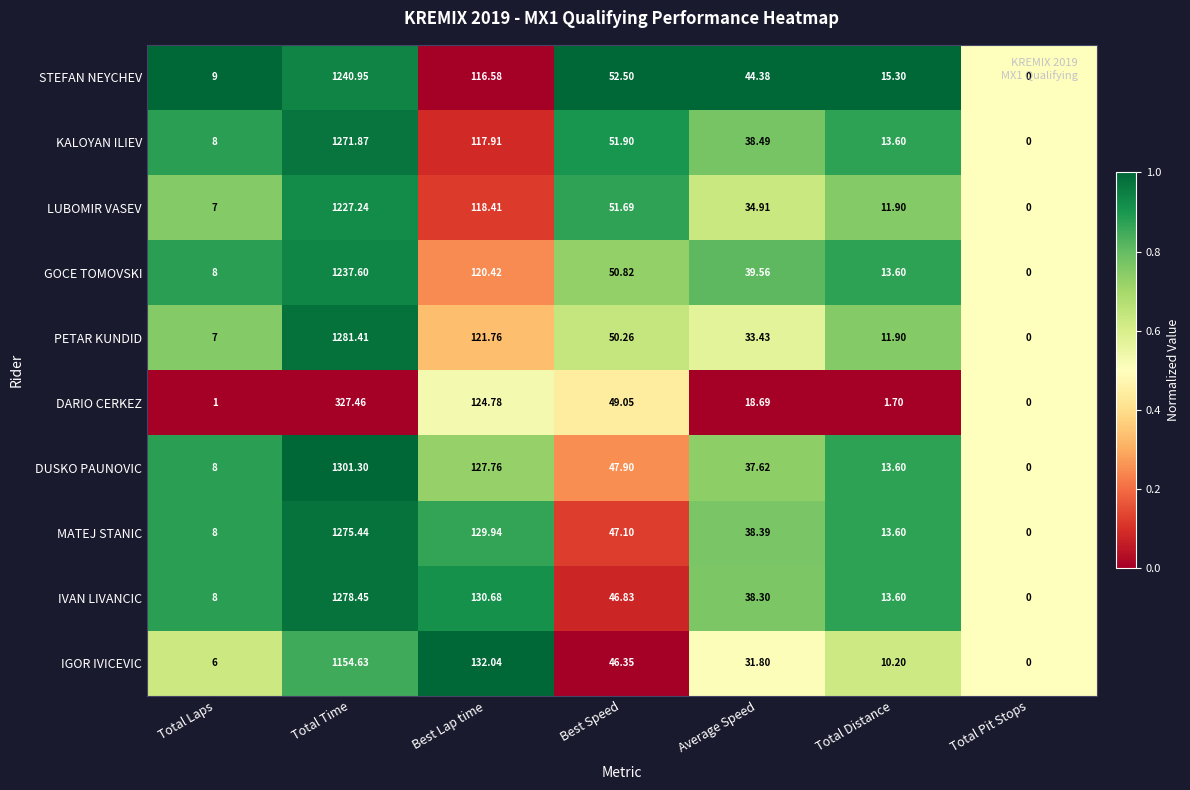

List the series in order of their peak value, highest first.

DUSKO PAUNOVIC, PETAR KUNDID, IVAN LIVANCIC, MATEJ STANIC, KALOYAN ILIEV, STEFAN NEYCHEV, GOCE TOMOVSKI, LUBOMIR VASEV, IGOR IVICEVIC, DARIO CERKEZ